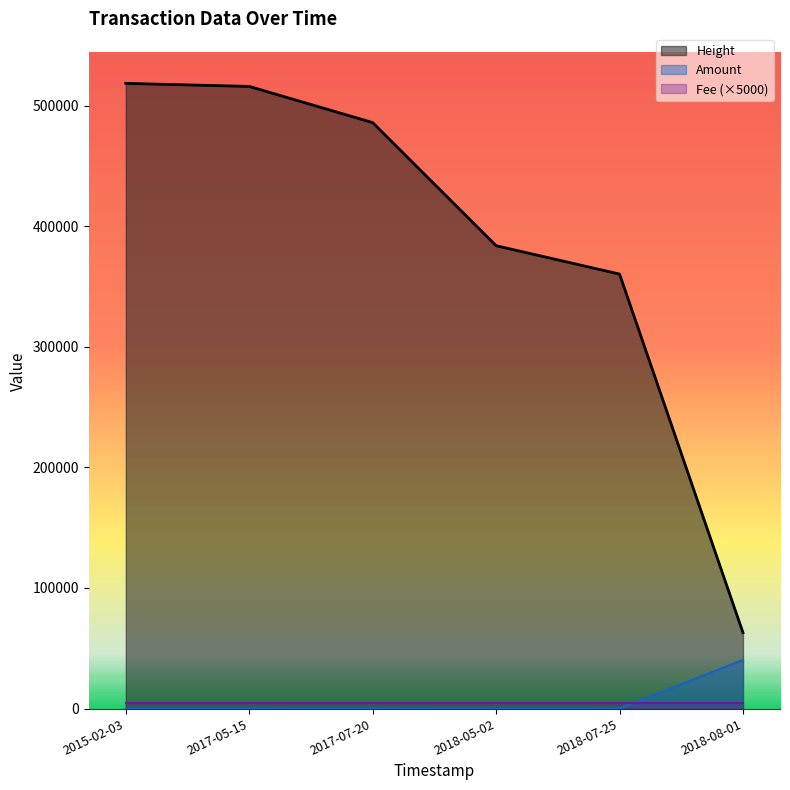

The Amount series shows -19584 at 2017-05-15. True or false?

False